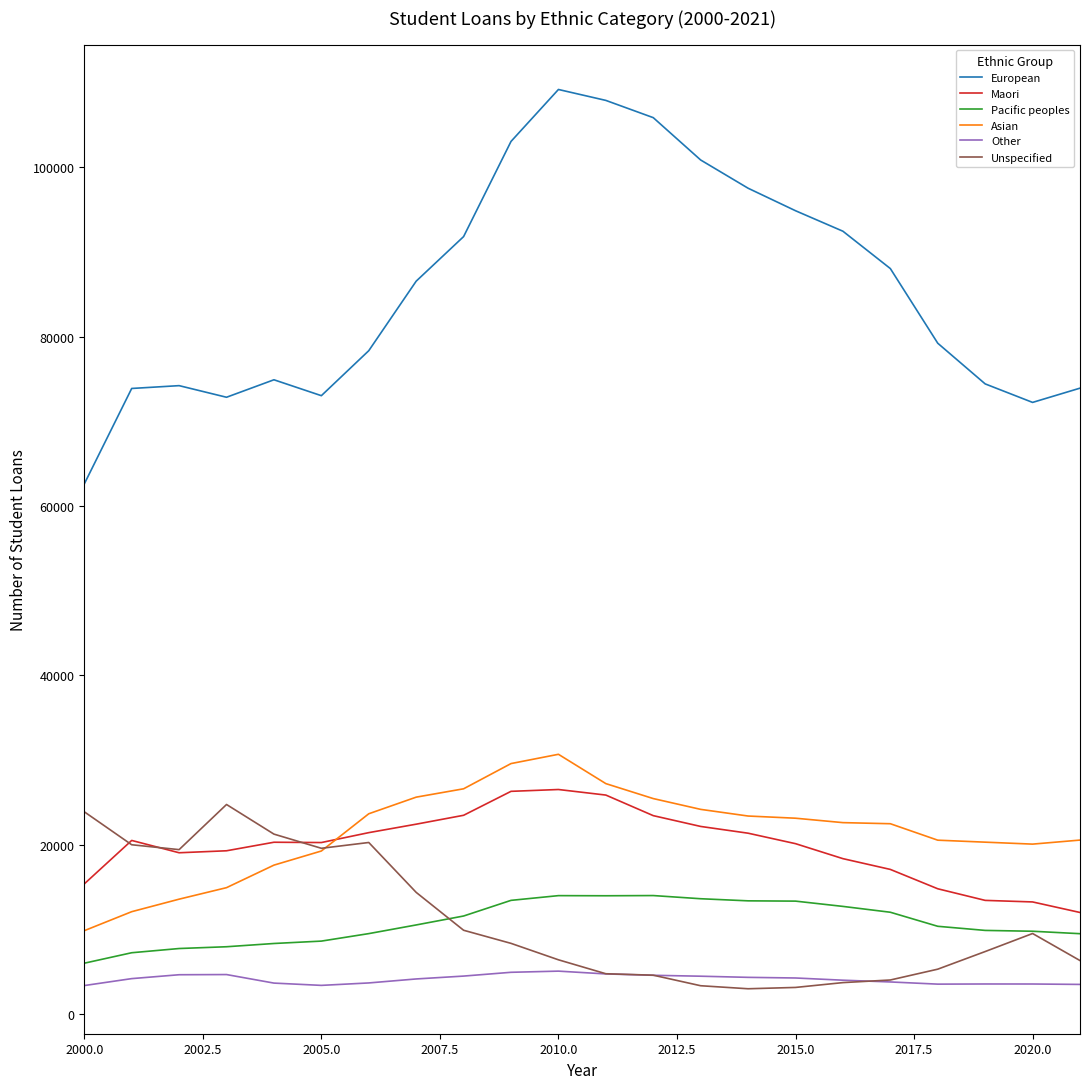

In Pacific peoples, how many points are lower than both neighbors (excluding endpoints)?

1